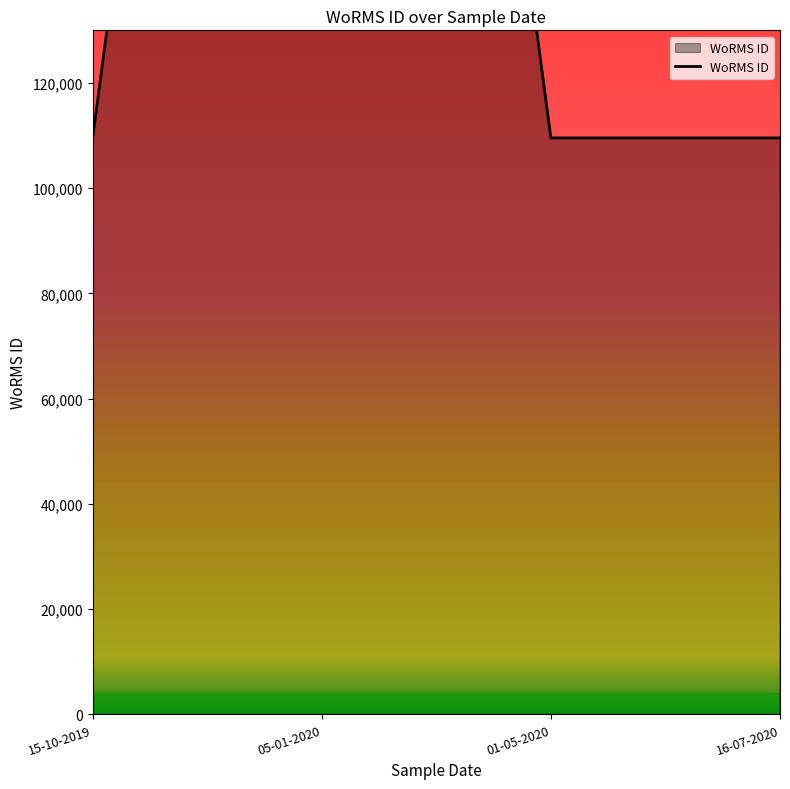

How many interior local peaks (higher than both neighbors) does the data have?

1